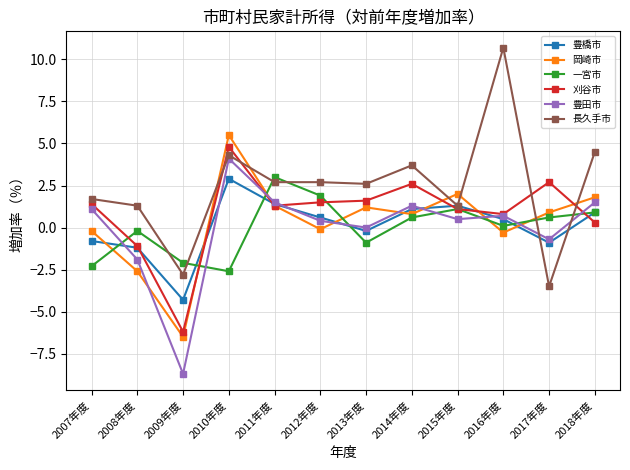

How many positive values does the 刈谷市 series have?

10